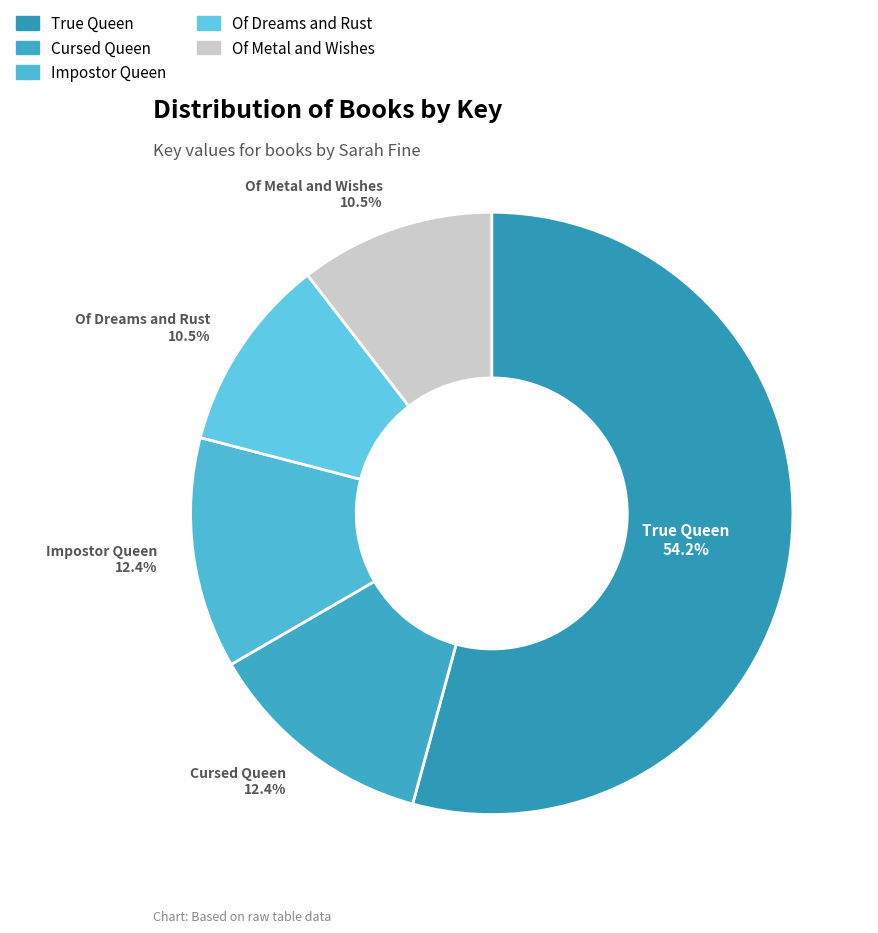

Which slice is the largest?

True Queen